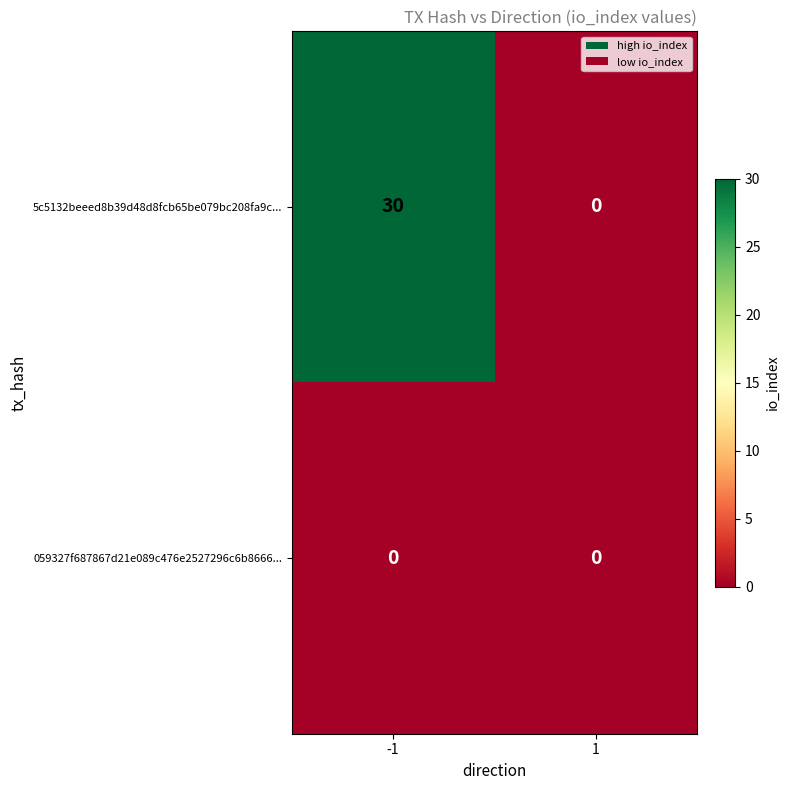

At which category is the sum across all series the highest?

-1